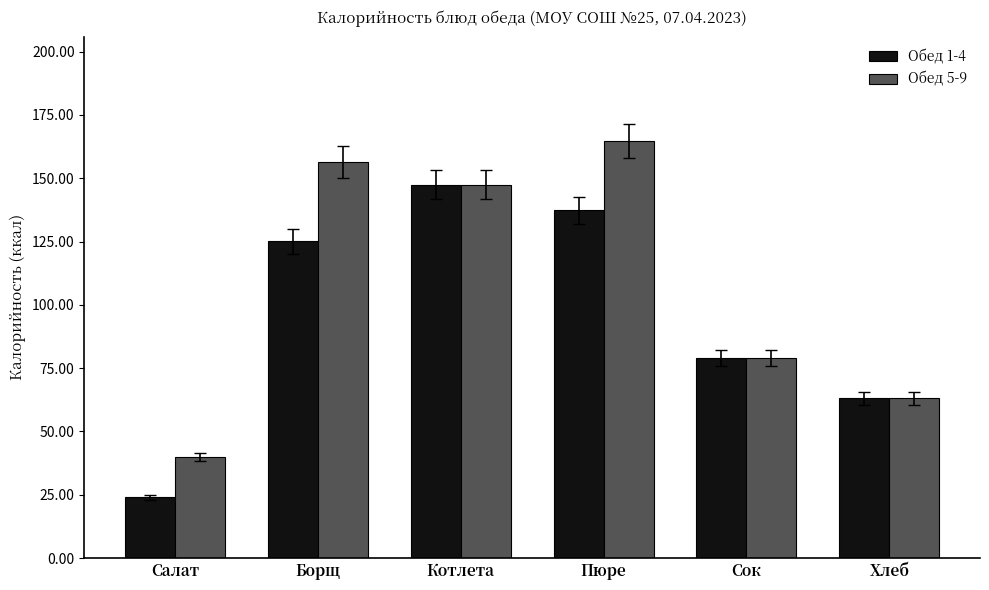

What is the average value of the Обед 5-9 series?

108.4